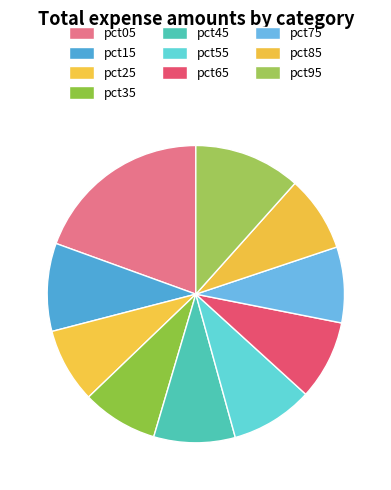

How many segments does this pie chart have?

10